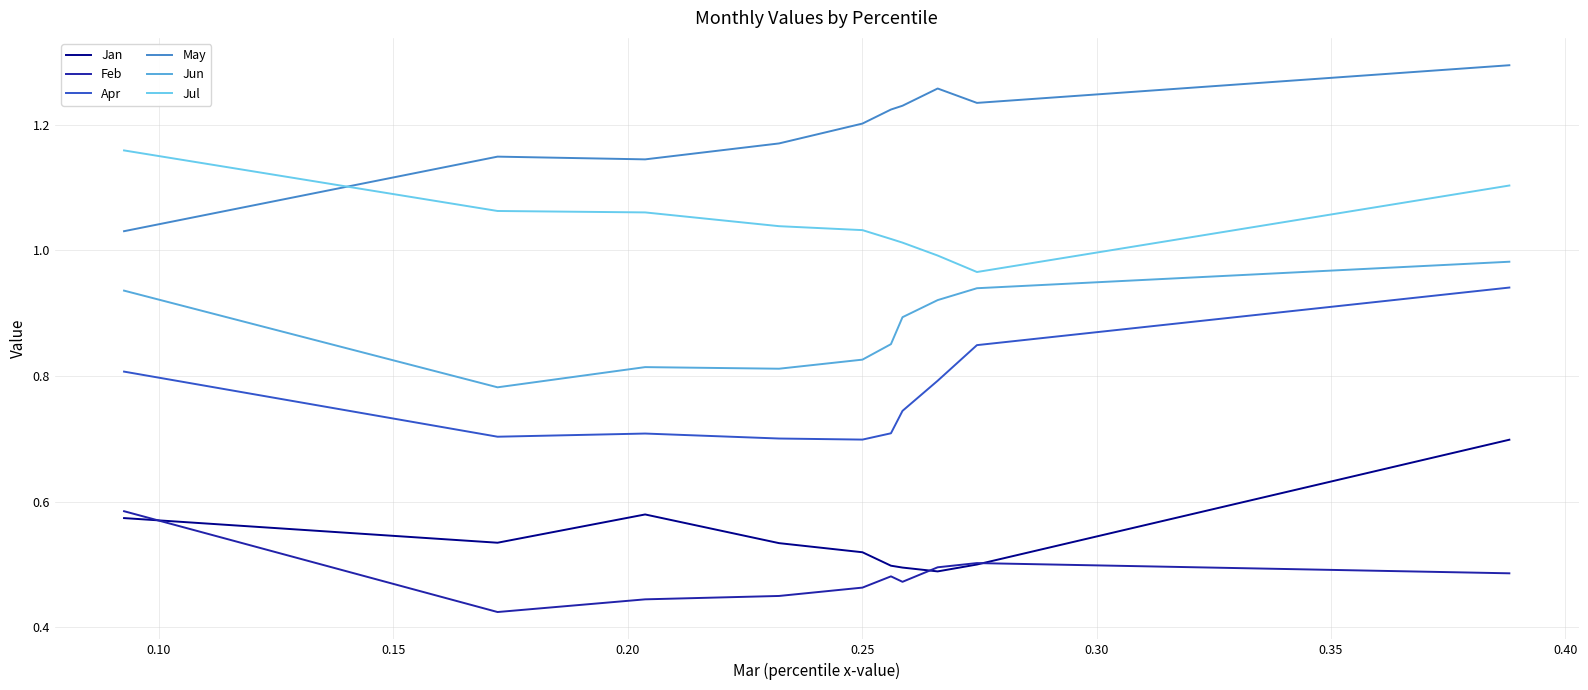

List the series in order of their peak value, lowest first.

Feb, Jan, Apr, Jun, Jul, May